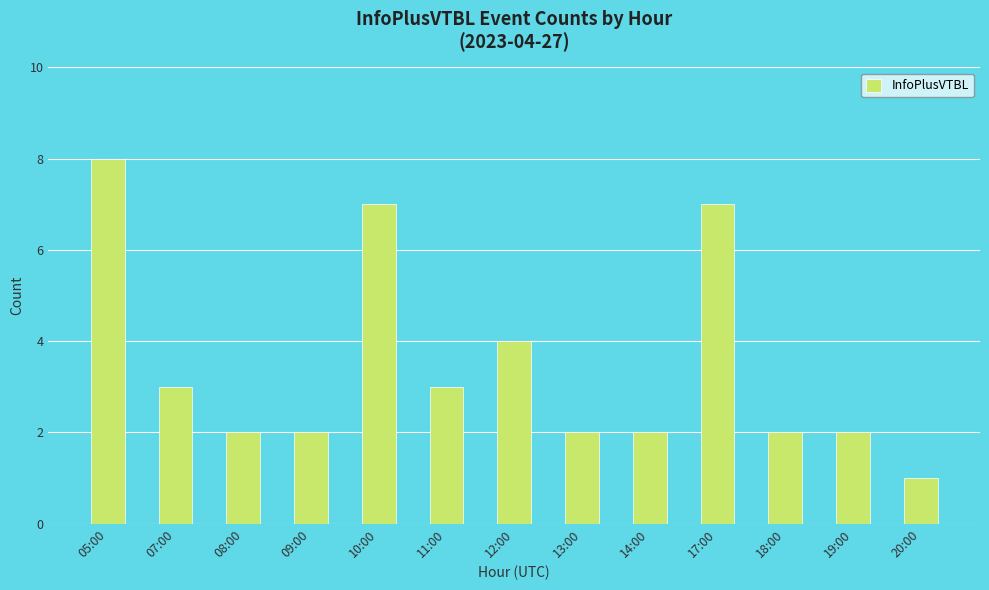

What is the difference between the values at 11:00 and 19:00?

1